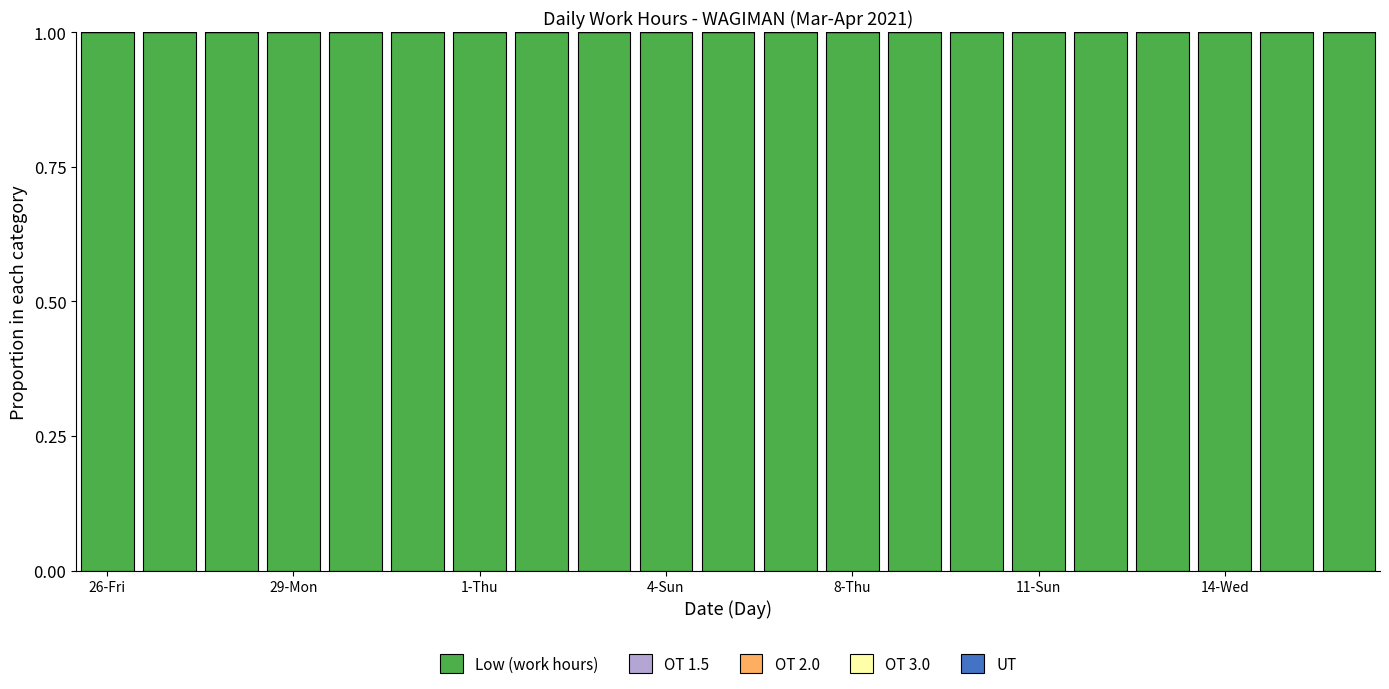

At how many categories does at least one series exceed 0?

21